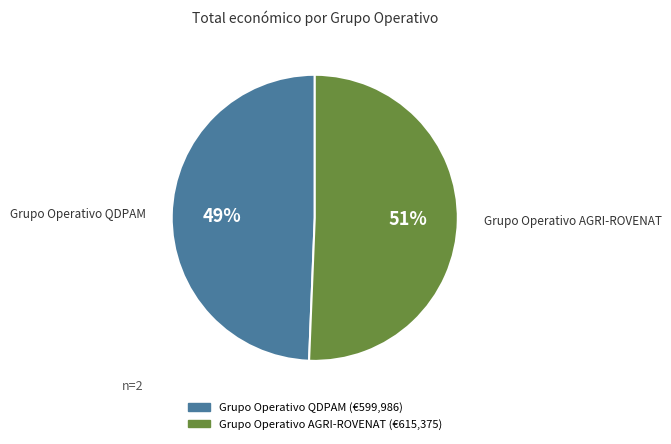

Do Grupo Operativo QDPAM and Grupo Operativo AGRI-ROVENAT together represent more than half of the pie?

Yes